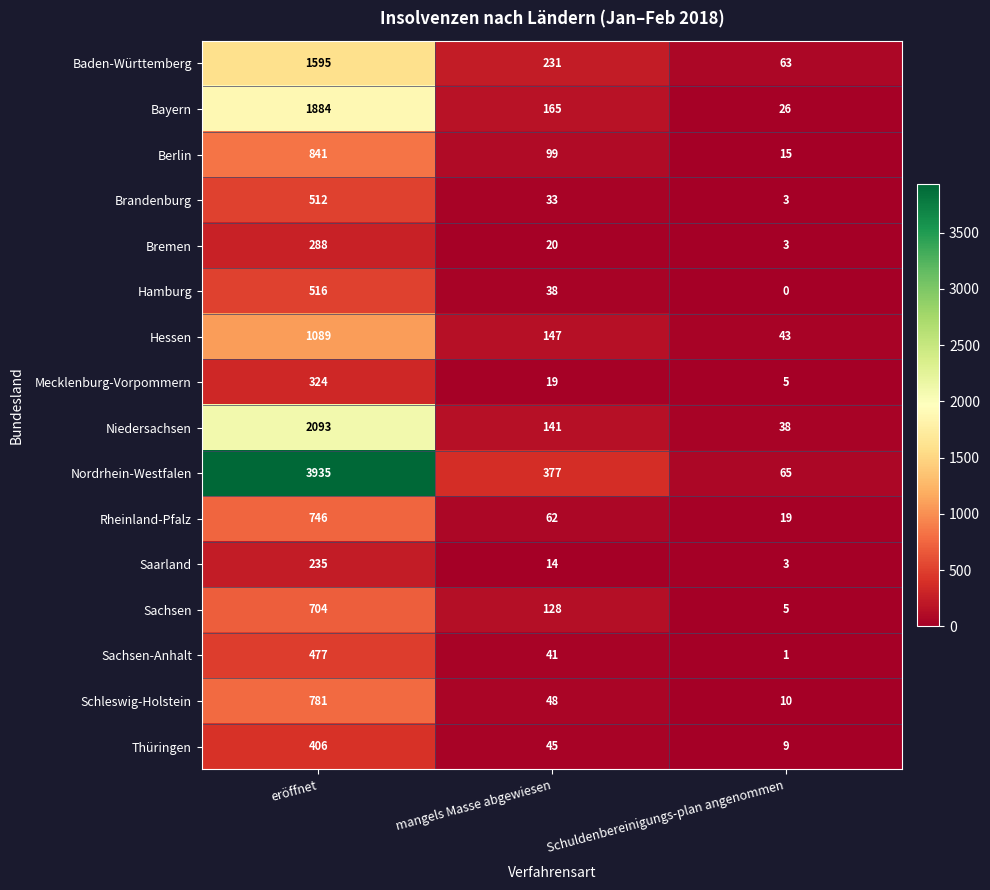

What is the average value of the Sachsen-Anhalt series?

173